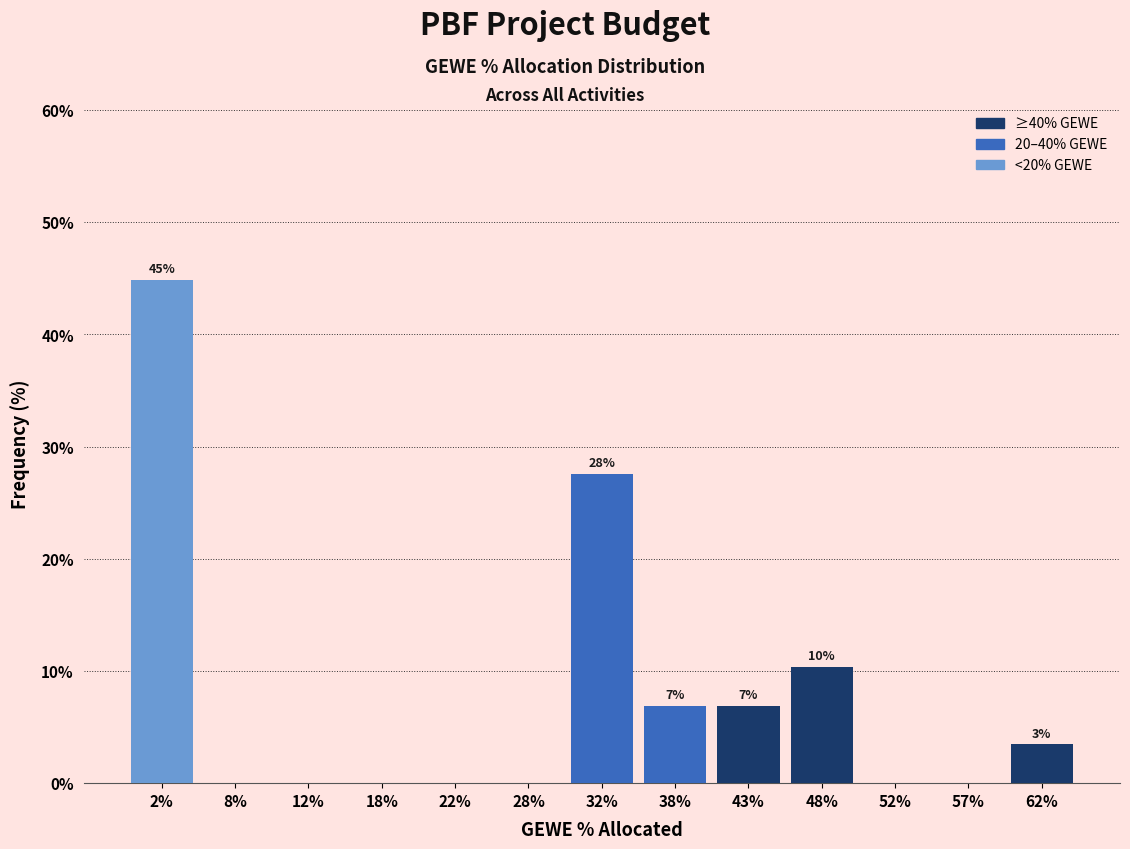

Reading left to right, transcribe all the data shown in this chart.

2%=44.8	8%=0.0	12%=0.0	18%=0.0	22%=0.0	28%=0.0	32%=27.6	38%=6.9	43%=6.9	48%=10.3	52%=0.0	57%=0.0	62%=3.4